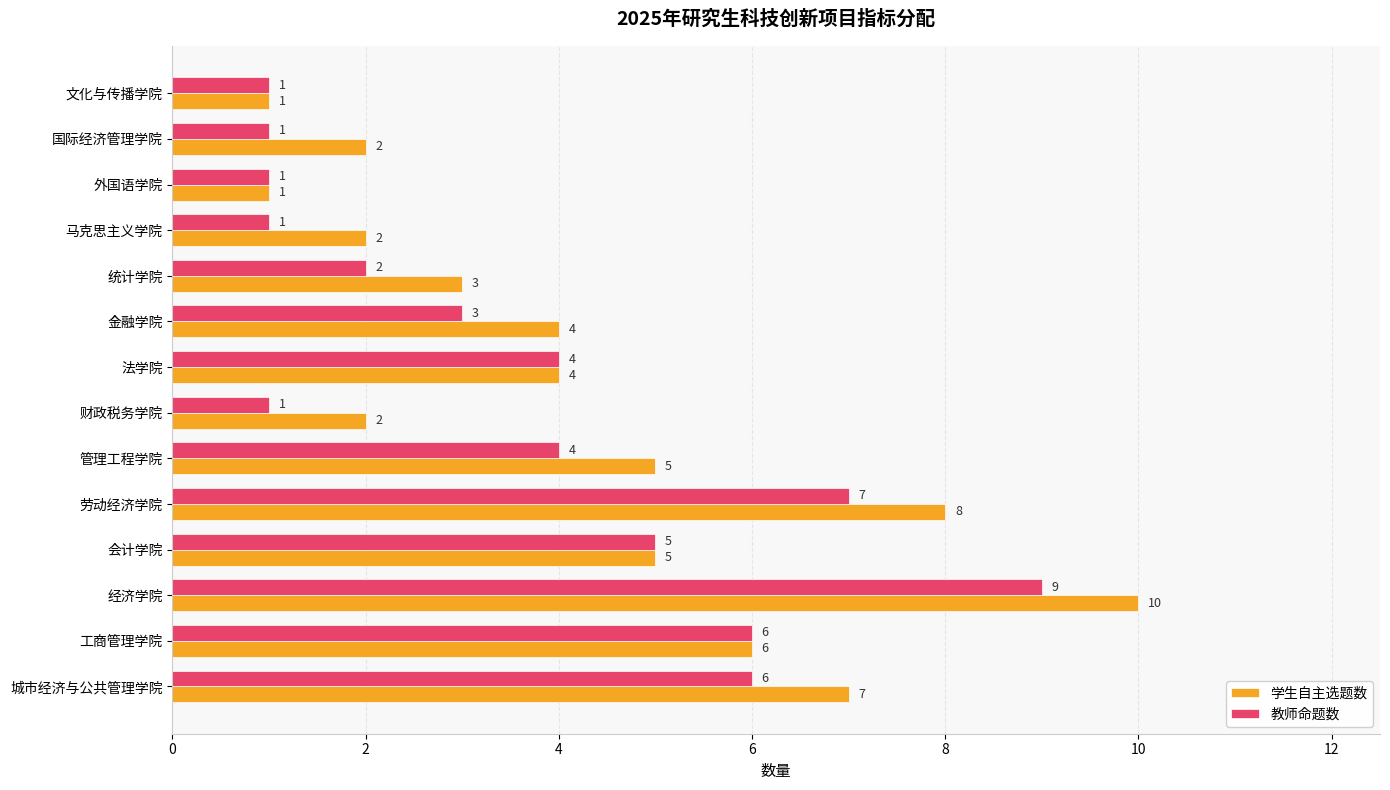

Which label corresponds to the largest value in the chart?

经济学院